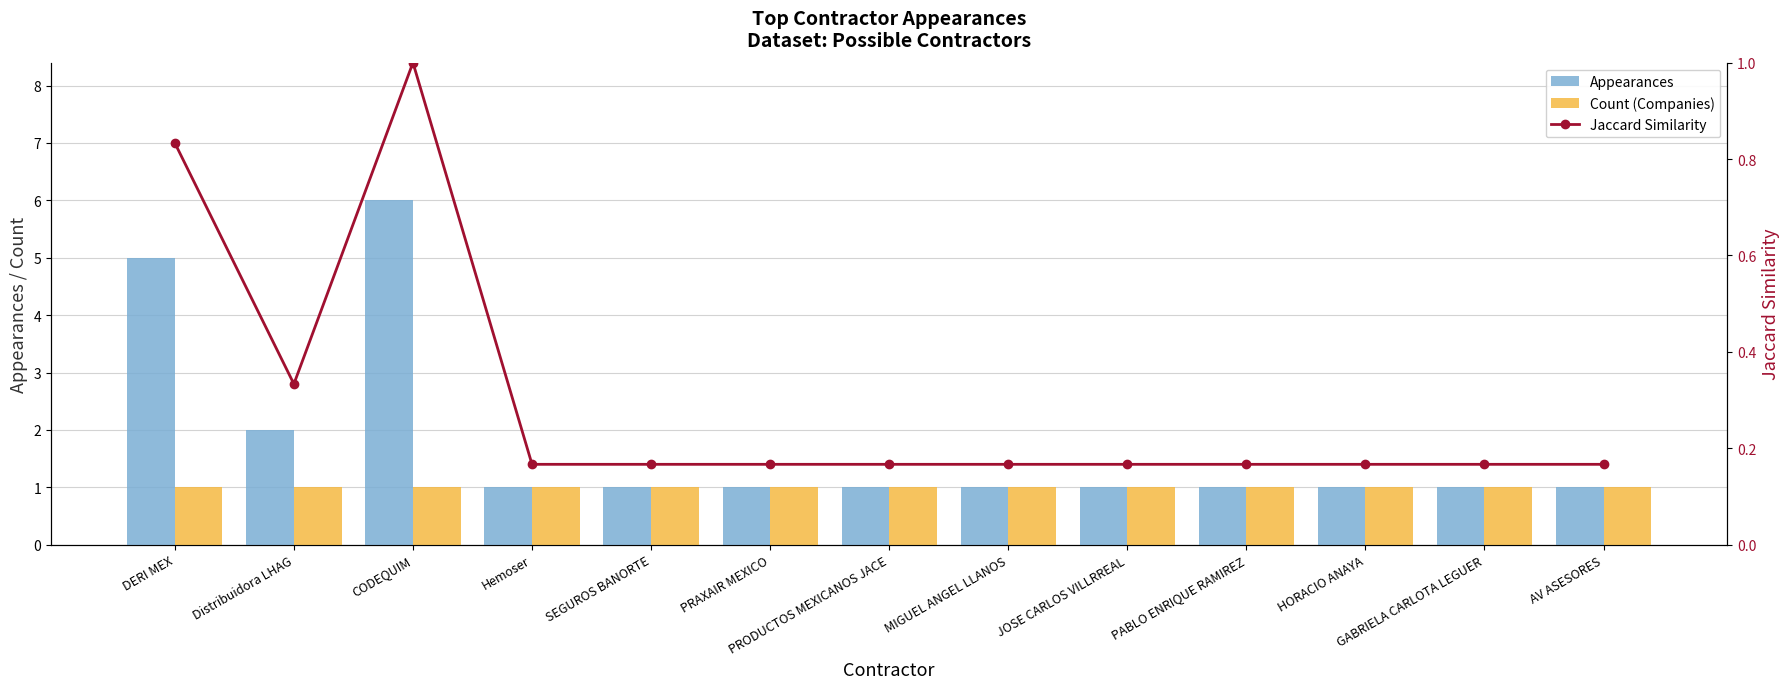

Which series has the largest range (max minus min)?

Appearances